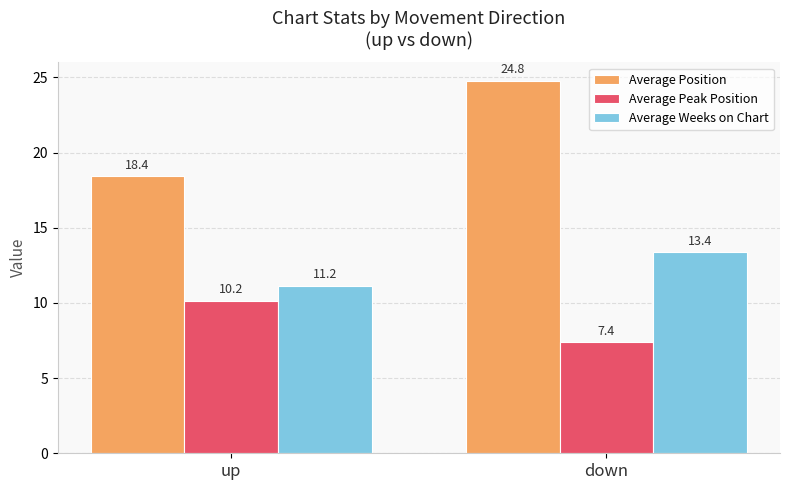

The Average Peak Position series shows 15.3 at up. True or false?

False